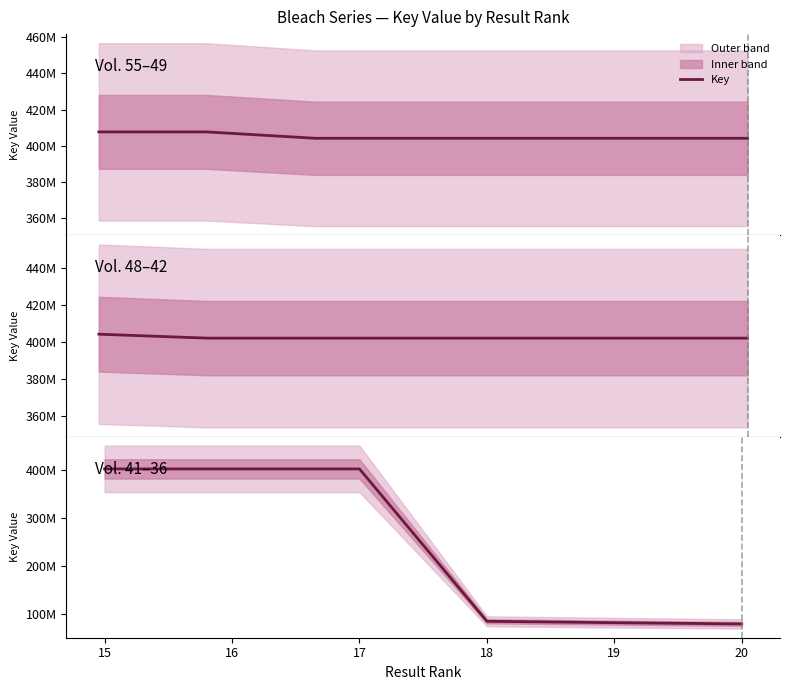

Which label corresponds to the largest value in the chart?

16